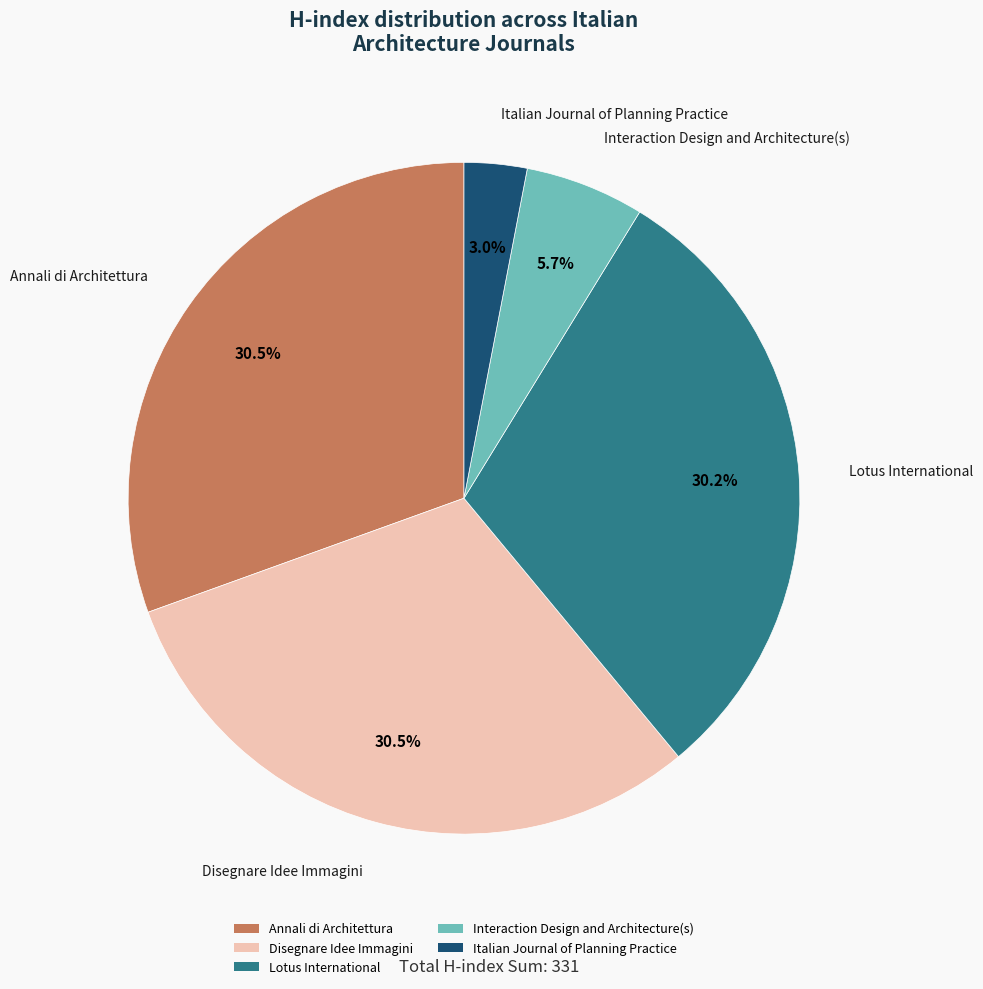

Does any single category account for the majority?

No